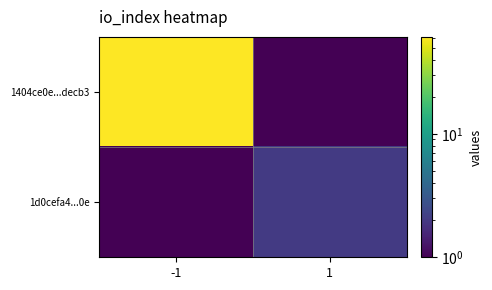

Rank the series by their average value, from lowest to highest.

1d0cefa4...0e, 1404ce0e...decb3